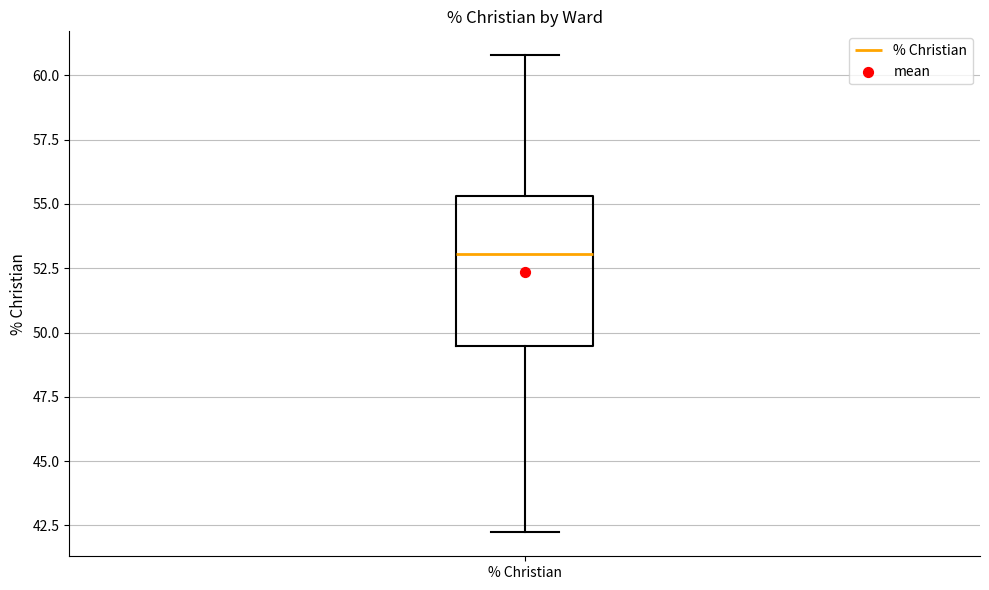

Transcribe this box plot: give where the median line is, the range the box spans, and where the two whiskers end, as read against the y-axis. The values are not printed on the chart, so give them approximately, as read against the axis.

median 53.0, box 49.5 to 55.5, whiskers 42.0 to 61.0